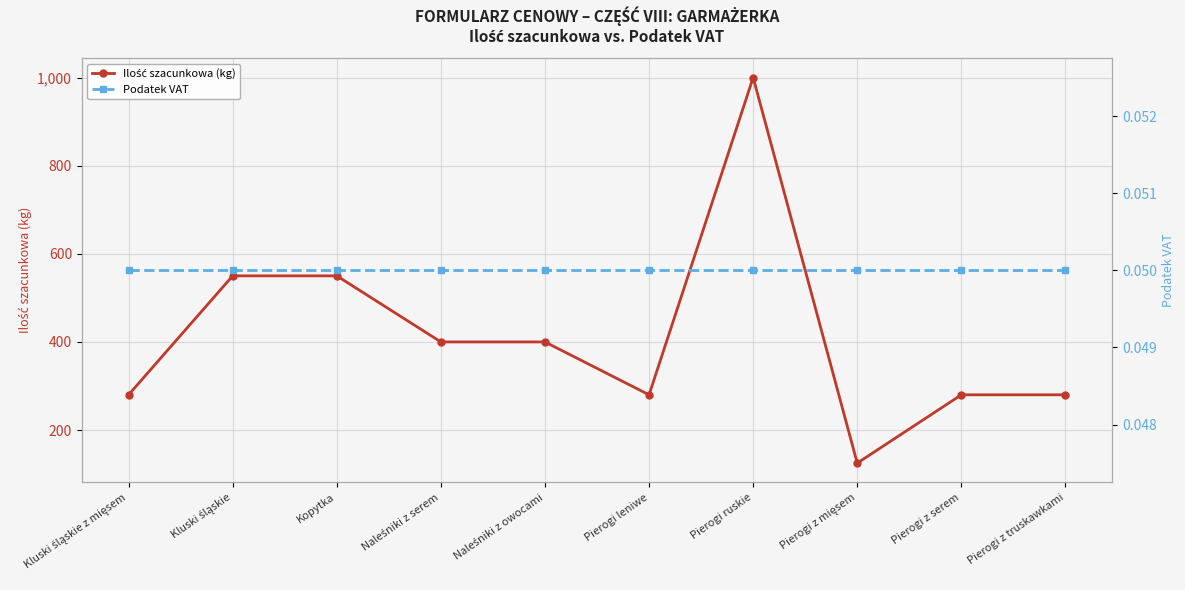

What is the value of the Podatek VAT point at the 3rd from the left?

0.1